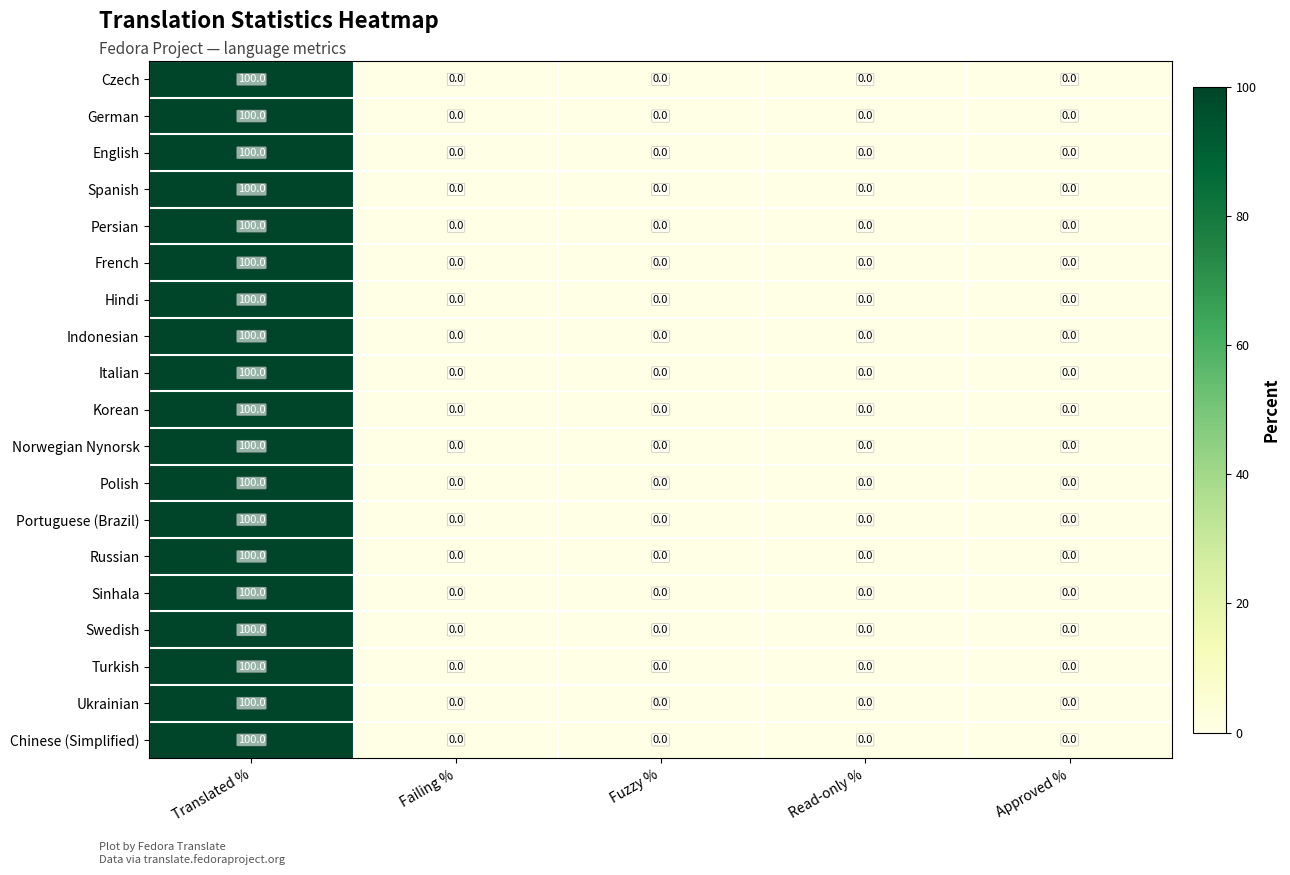

At which category is the sum across all series the highest?

Translated %